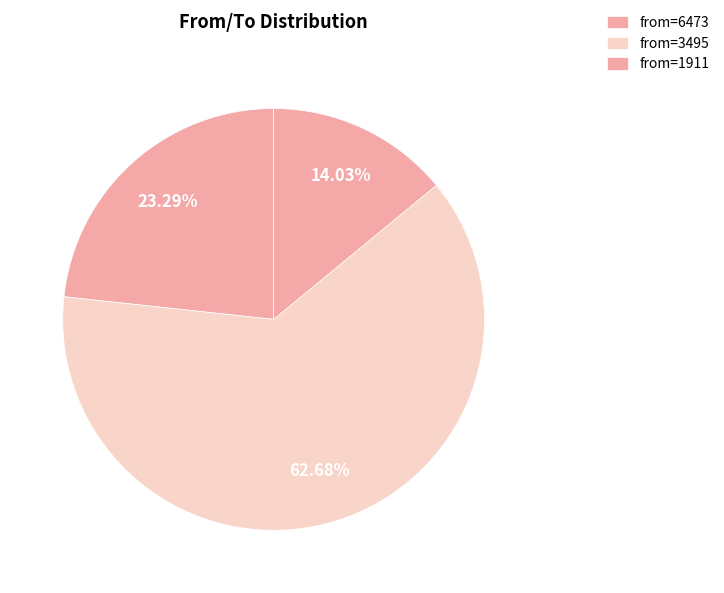

Is there any slice that represents more than half of the pie?

Yes